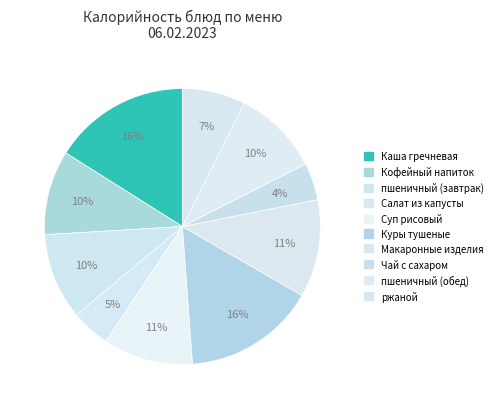

Which slice is the largest?

Каша гречневая с маслом и сахаром